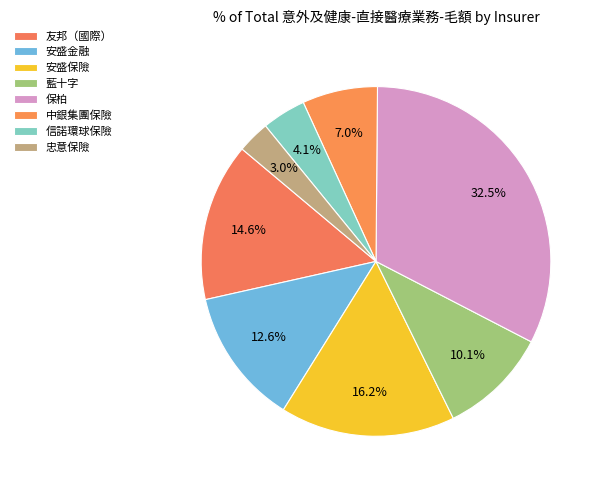

Rank the categories by value from highest to lowest.

保柏, 安盛保險, 友邦（國際）, 安盛金融, 藍十字, 中銀集團保險, 信諾環球保險, 忠意保險